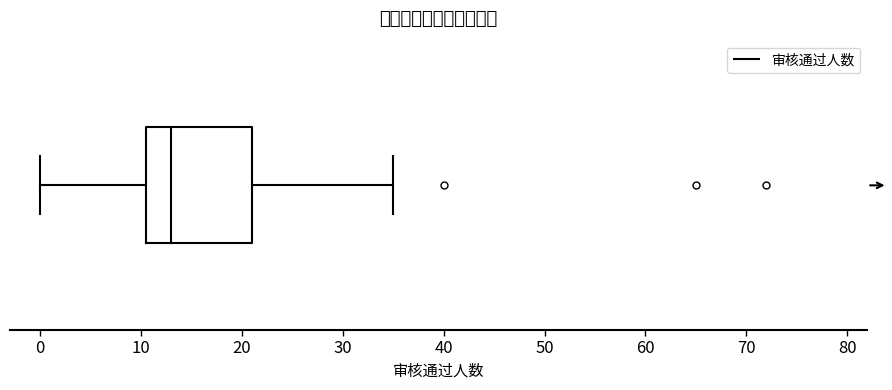

Transcribe this box plot: give where the median line is, the range the box spans, and where the two whiskers end, as read against the x-axis. The values are not printed on the chart, so give them approximately, as read against the axis.

median 13, box 11 to 21, whiskers 0 to 35